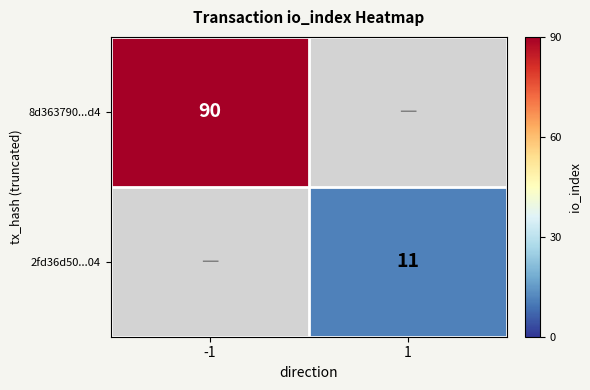

True or false: 8d363790...d4 has a value of 58 at -1.

False